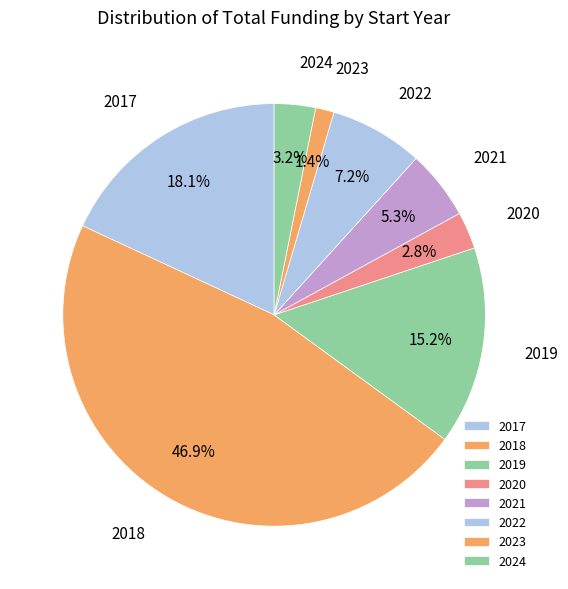

Is the sum of 2018 and 2017 greater than half?

Yes